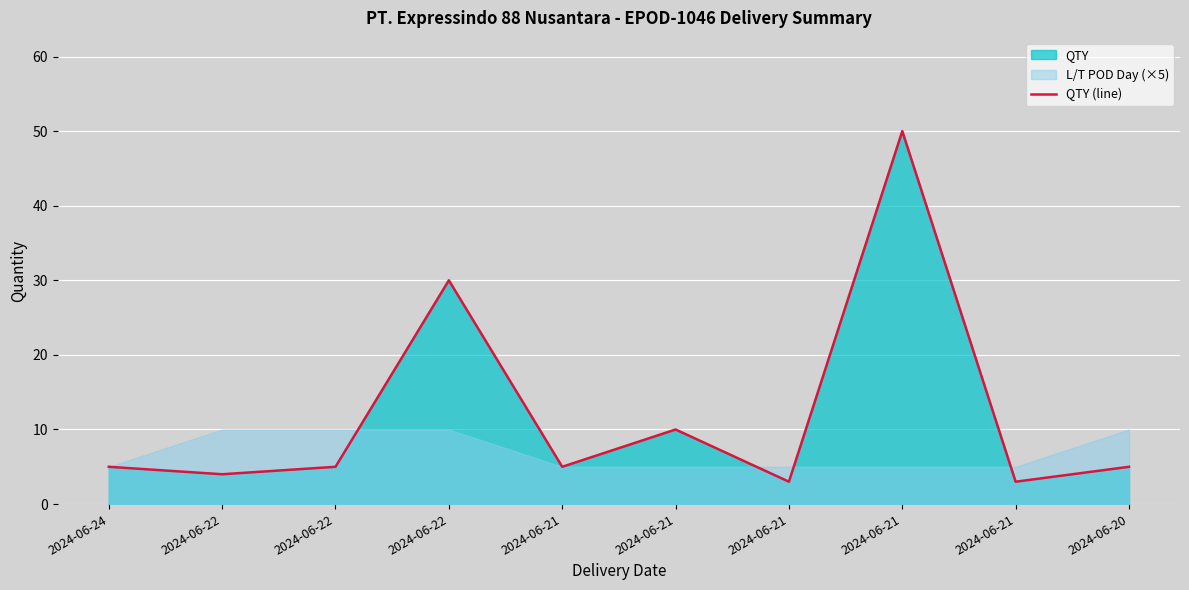

How many data points are less than 5?

3